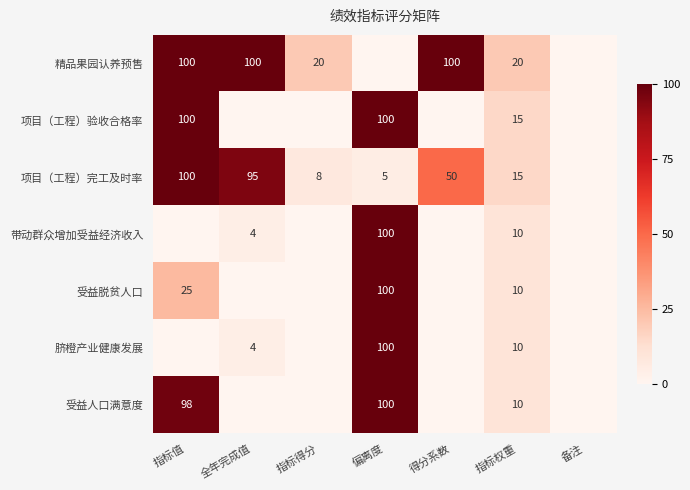

True or false: 项目（工程）验收合格率 has a value of 15 at 指标权重.

True